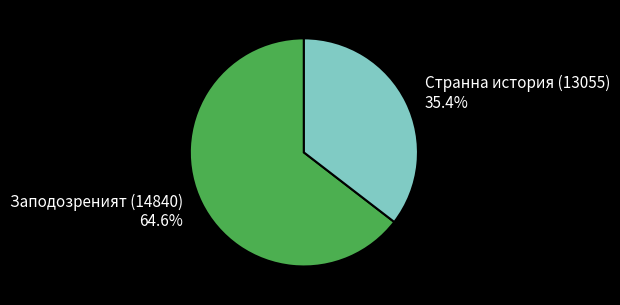

What is the smallest slice in the pie chart?

Странна история (13055)